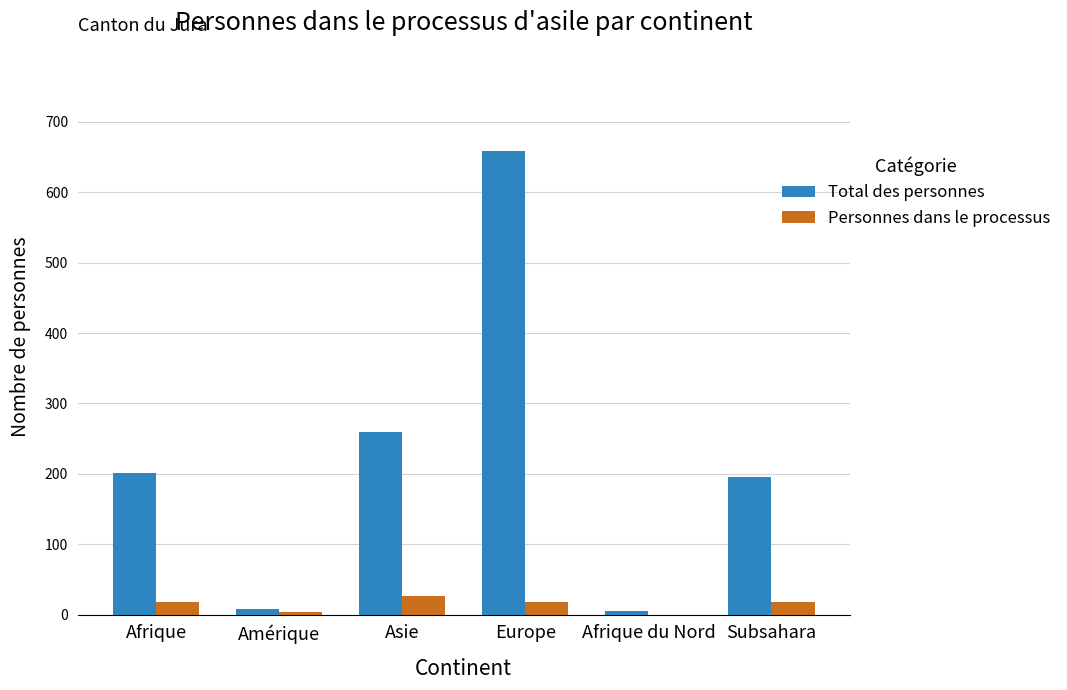

What is the average value of the Total des personnes series?

222